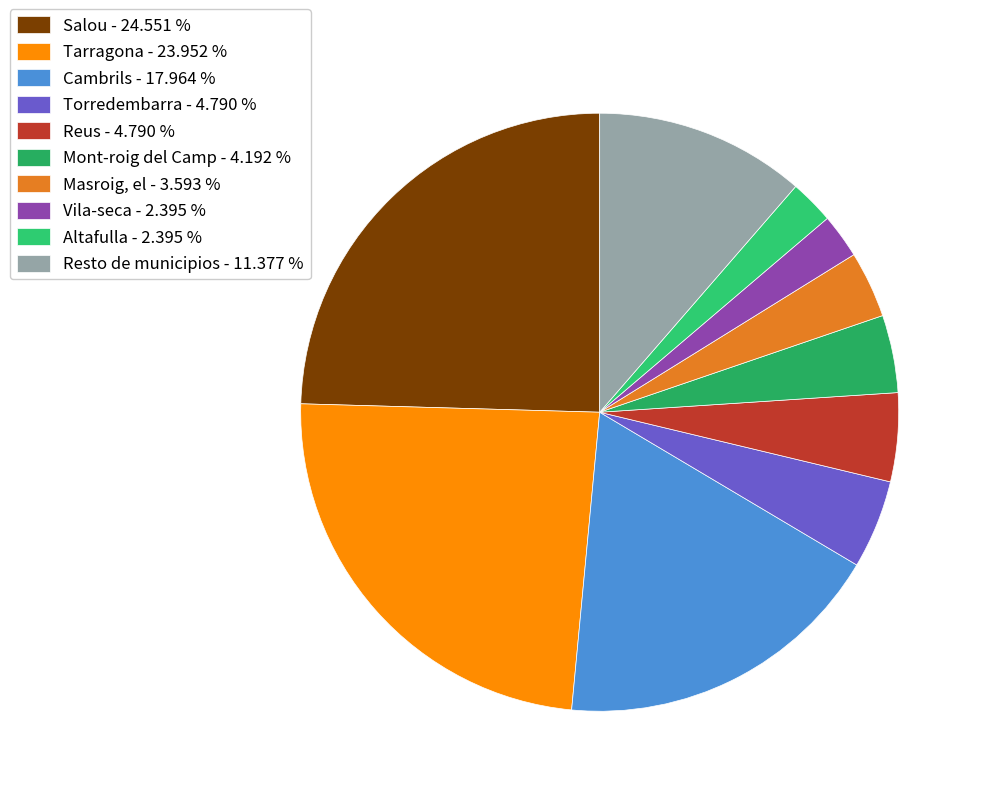

Which slice is the largest?

Salou